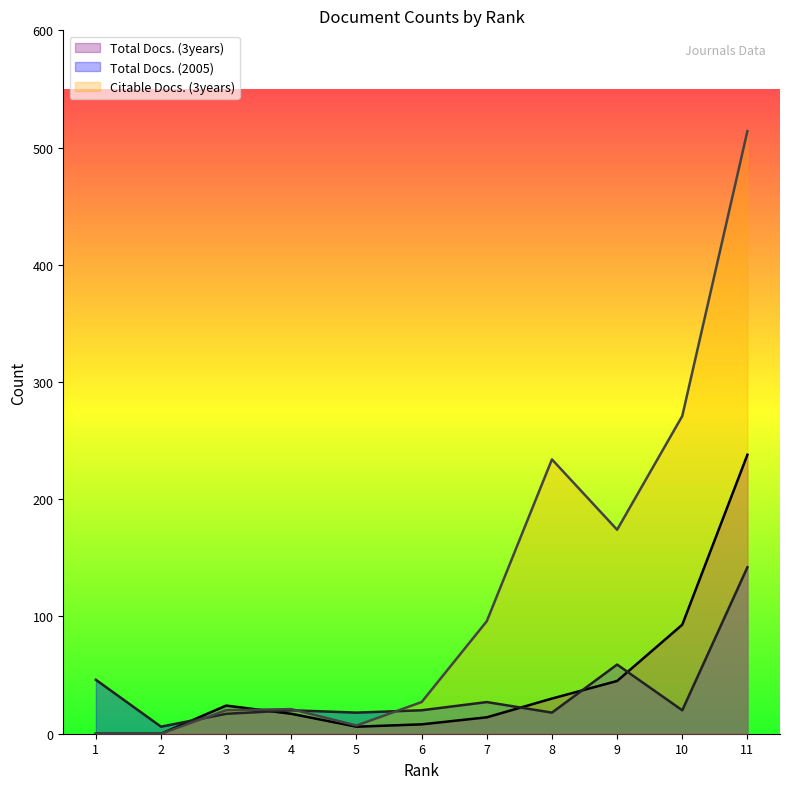

Which series has the largest range (max minus min)?

Citable Docs. (3years)